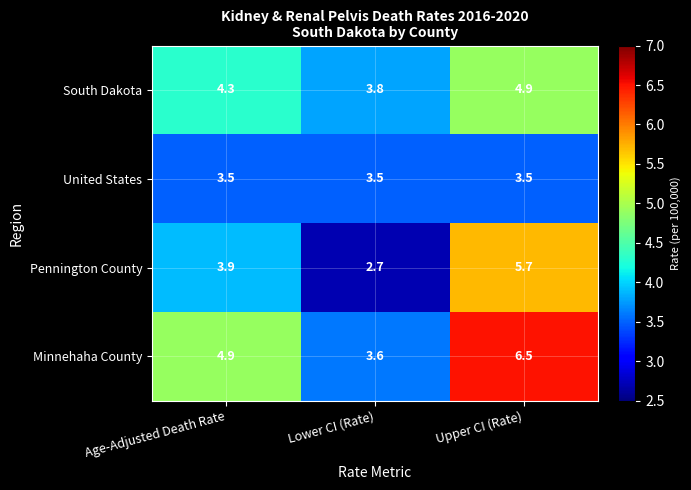

Which label corresponds to the smallest value in the chart?

Lower CI (Rate)